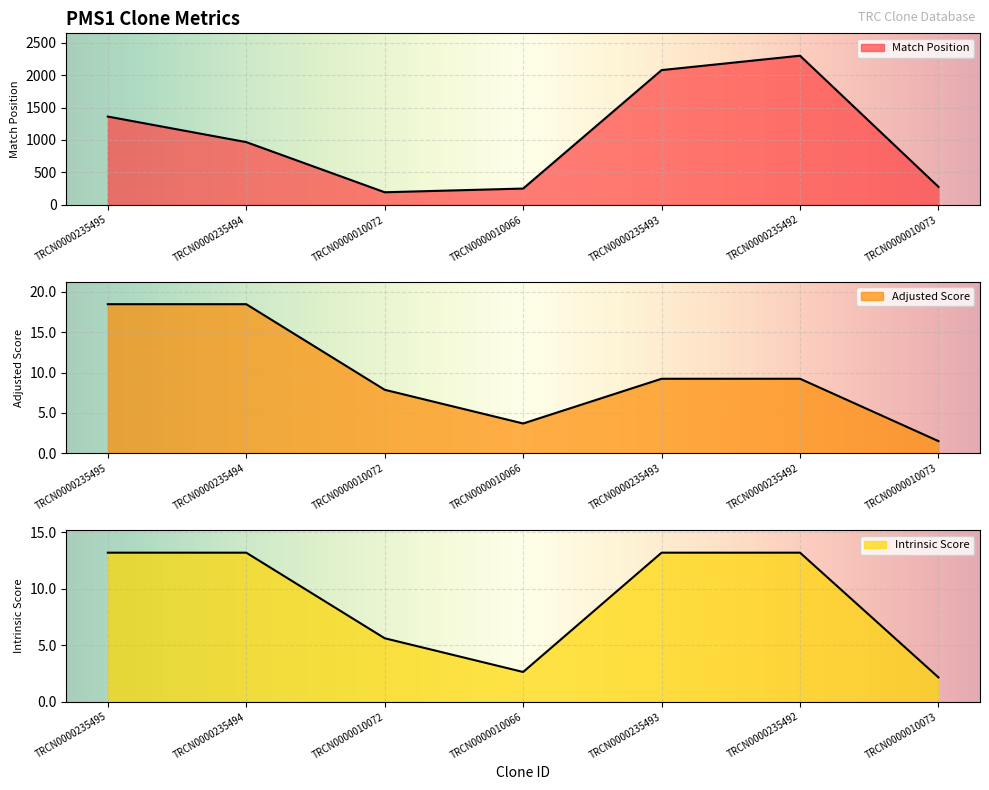

Rank the series at TRCN0000235493 from lowest to highest value.

Adjusted Score, Intrinsic Score, Match Position